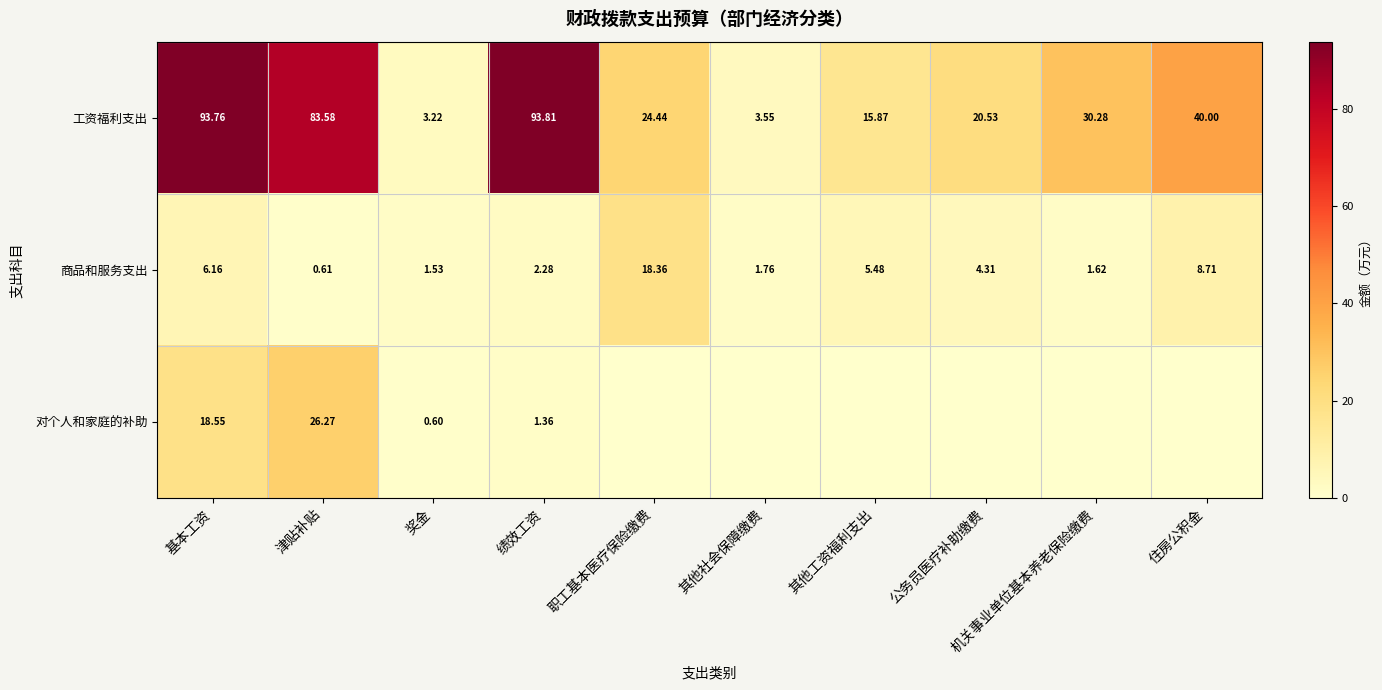

What is the sum of the 商品和服务支出 values at 绩效工资 and 其他工资福利支出?

7.8